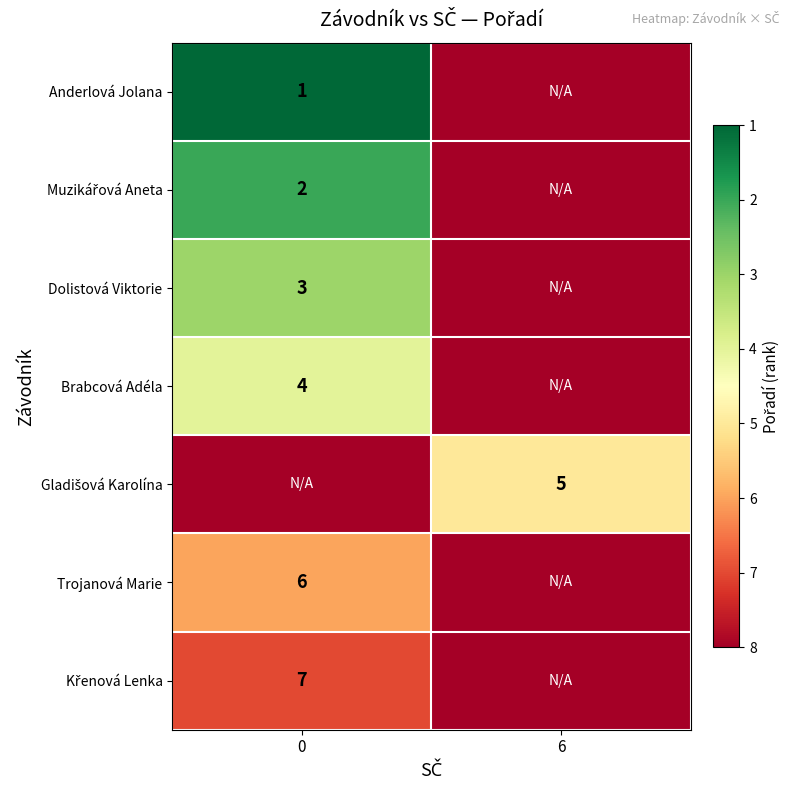

At 0, list the series in order from largest to smallest.

Gladišová Karolína, Křenová Lenka, Trojanová Marie, Brabcová Adéla, Dolistová Viktorie, Muzikářová Aneta, Anderlová Jolana